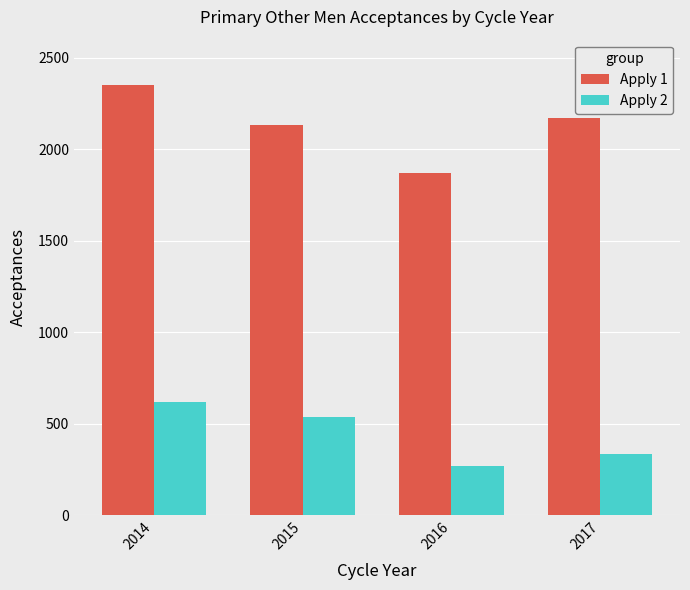

Which series has the largest total across all categories?

Apply 1